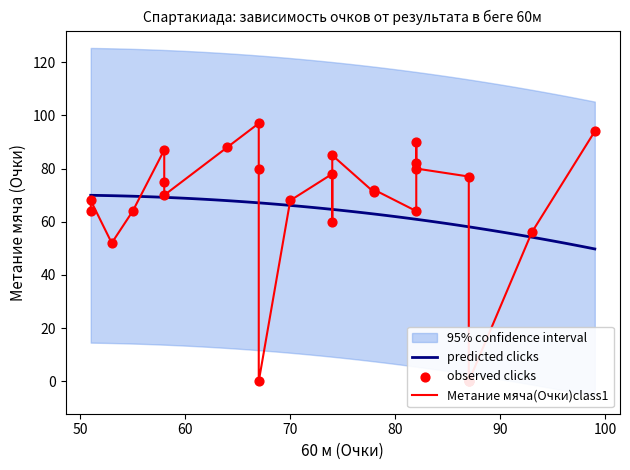

Which series reaches the minimum Y coordinate?

Метание мяча (Очки)